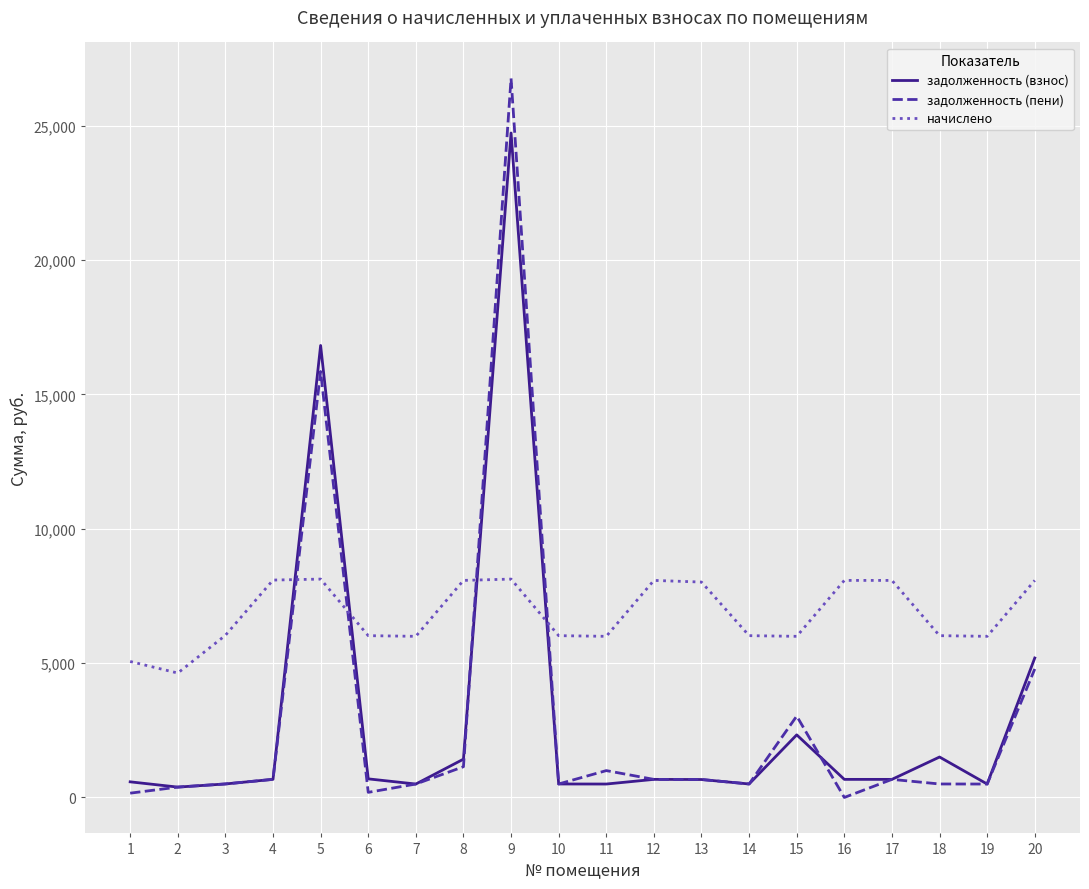

What is the difference between the highest and lowest values at 8?

6932.5